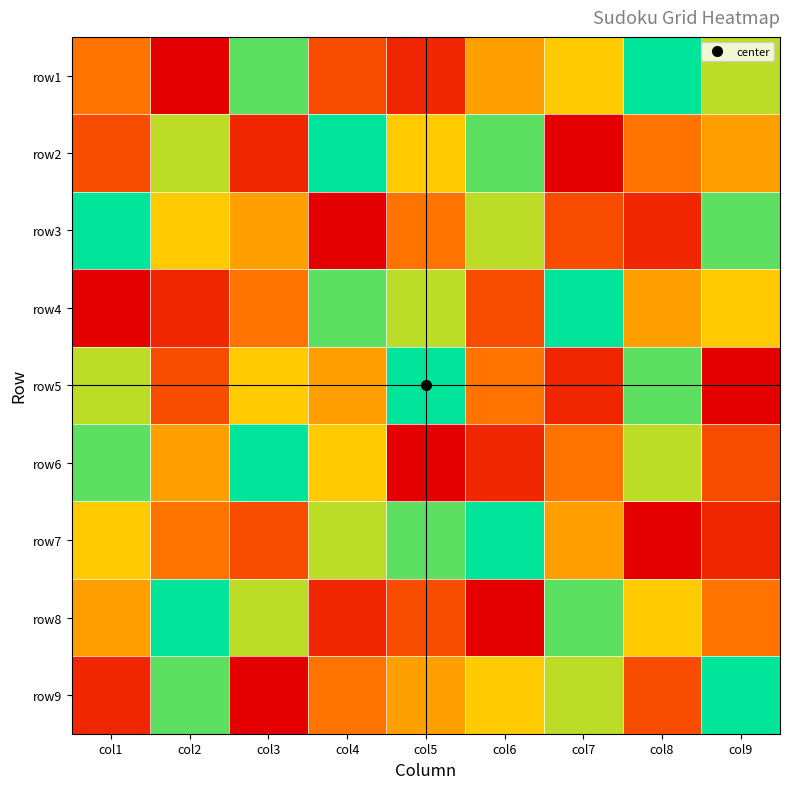

Reading right to left, list all the values displayed in this chart.

row1: col9=7	col8=9	col7=6	col6=5	col5=2	col4=3	col3=8	col2=1	col1=4
row2: col9=5	col8=4	col7=1	col6=8	col5=6	col4=9	col3=2	col2=7	col1=3
row3: col9=8	col8=2	col7=3	col6=7	col5=4	col4=1	col3=5	col2=6	col1=9
row4: col9=6	col8=5	col7=9	col6=3	col5=7	col4=8	col3=4	col2=2	col1=1
row5: col9=1	col8=8	col7=2	col6=4	col5=9	col4=5	col3=6	col2=3	col1=7
row6: col9=3	col8=7	col7=4	col6=2	col5=1	col4=6	col3=9	col2=5	col1=8
row7: col9=2	col8=1	col7=5	col6=9	col5=8	col4=7	col3=3	col2=4	col1=6
row8: col9=4	col8=6	col7=8	col6=1	col5=3	col4=2	col3=7	col2=9	col1=5
row9: col9=9	col8=3	col7=7	col6=6	col5=5	col4=4	col3=1	col2=8	col1=2